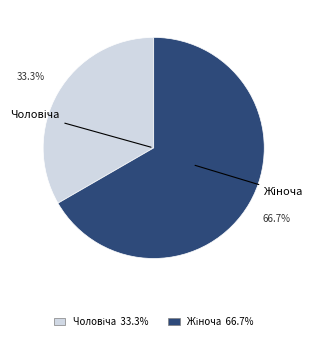

To the nearest percent, what is the difference between the largest and smallest slice percentages?

33%